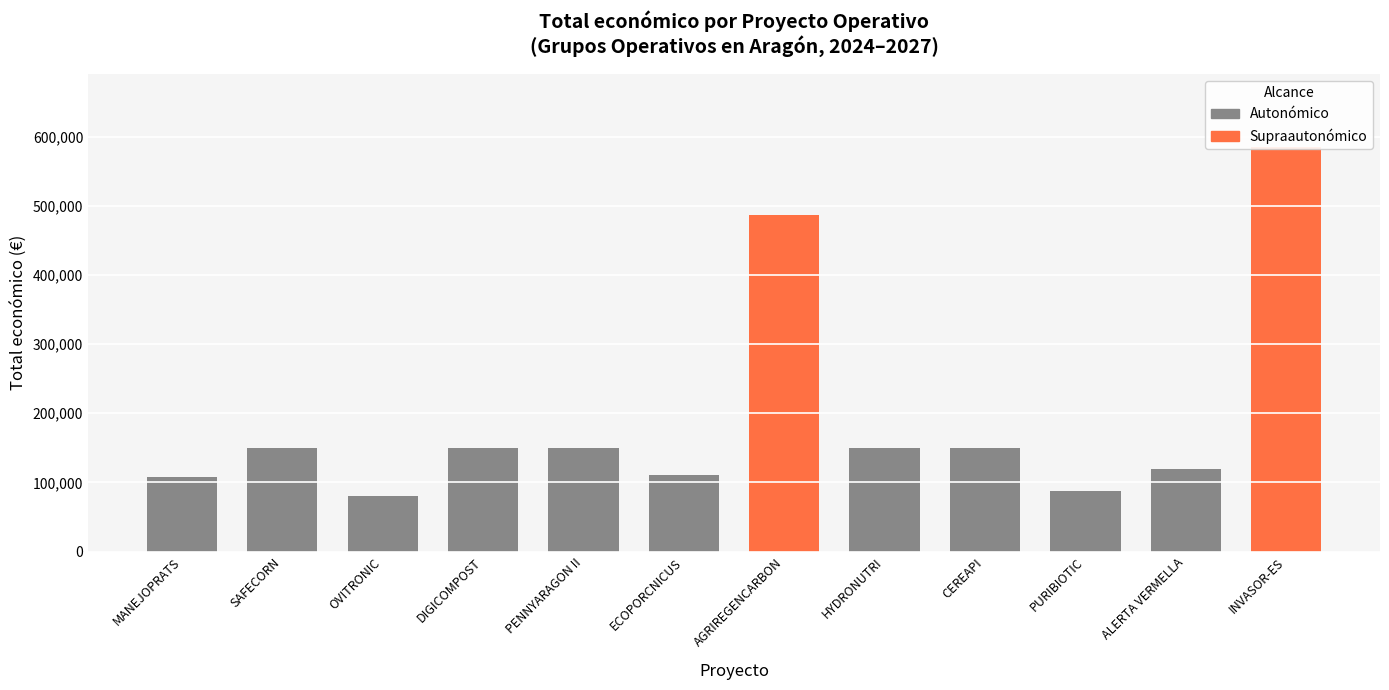

Approximately how many times larger is the value at ECOPORCNICUS compared to ALERTA VERMELLA?

0.9